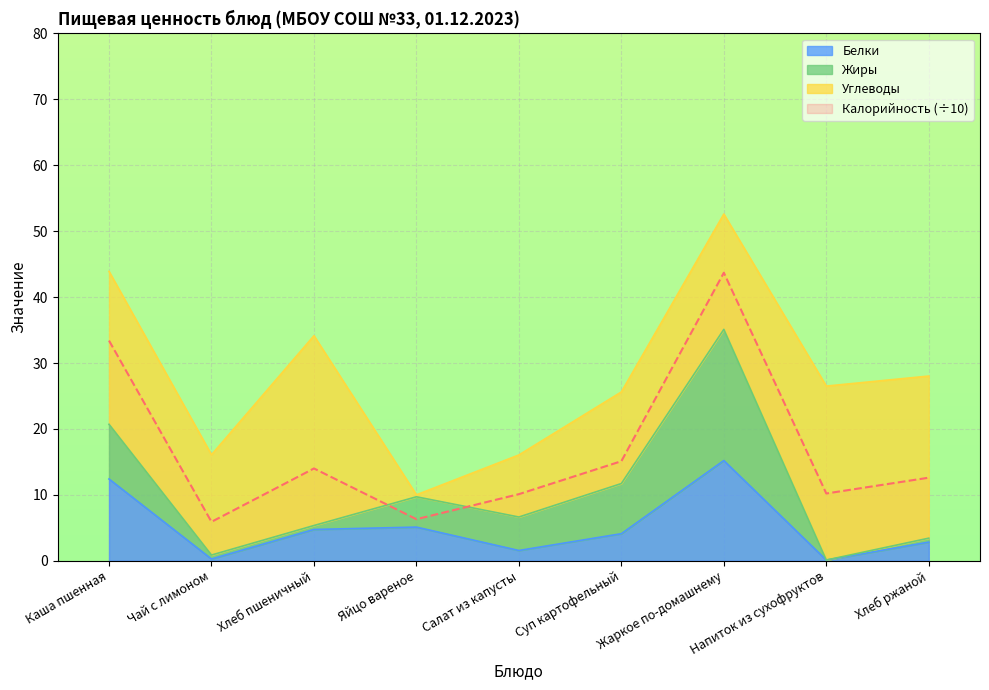

Is it true that Белки equals 4.1 at Суп картофельный?

True